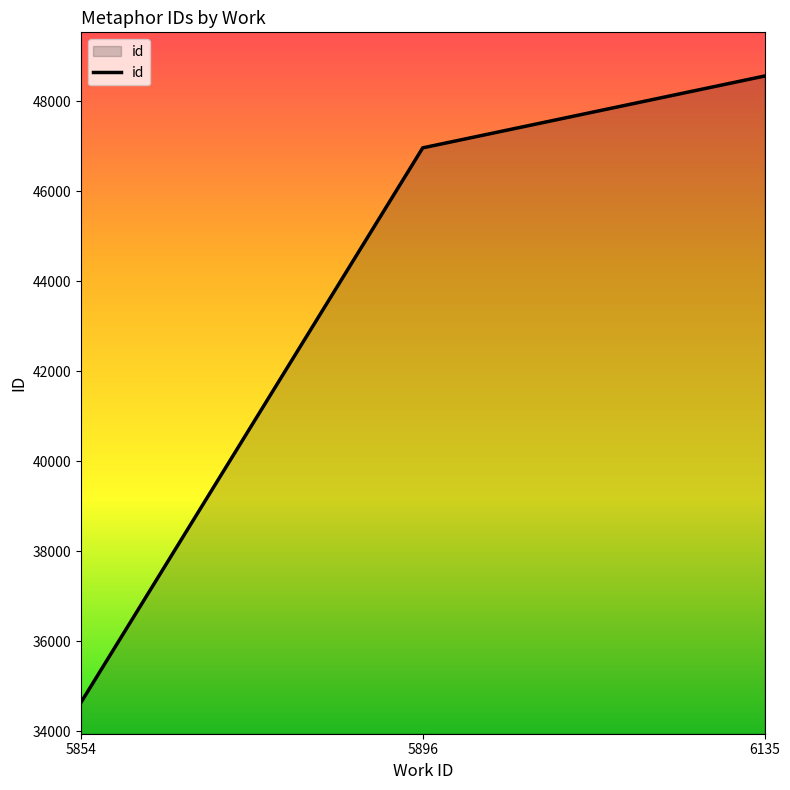

List the labels in order of value, largest first.

6135, 5896, 5854